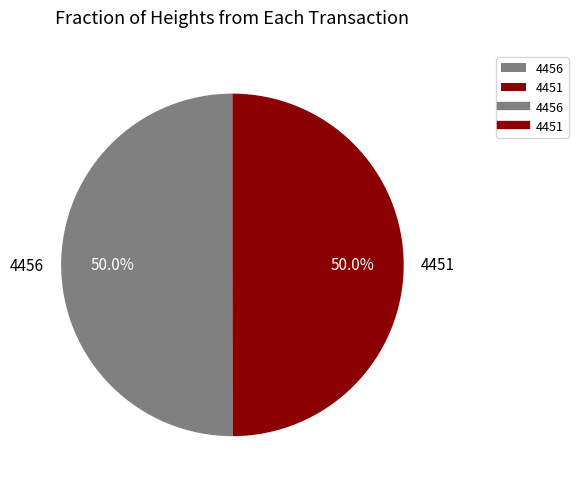

How many segments does this pie chart have?

2